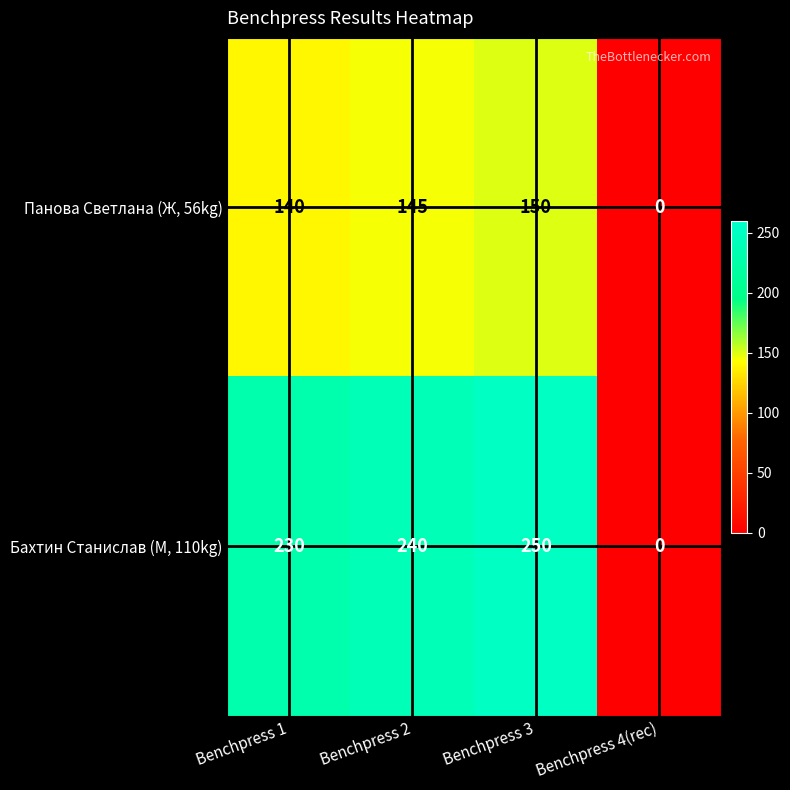

Rank the series by their maximum value, from lowest to highest.

Панова Светлана (Ж, 56kg), Бахтин Станислав (М, 110kg)